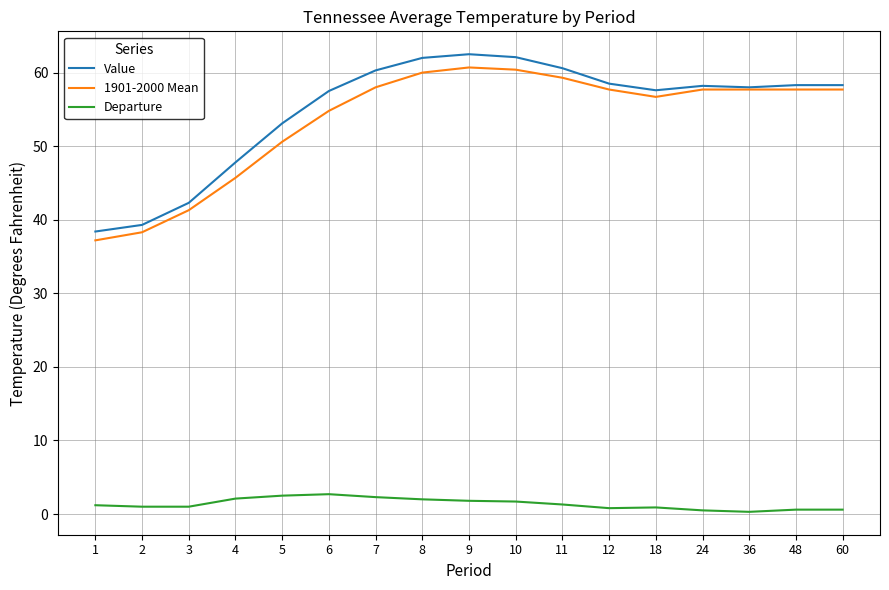

Which series has the widest spread of values?

Value